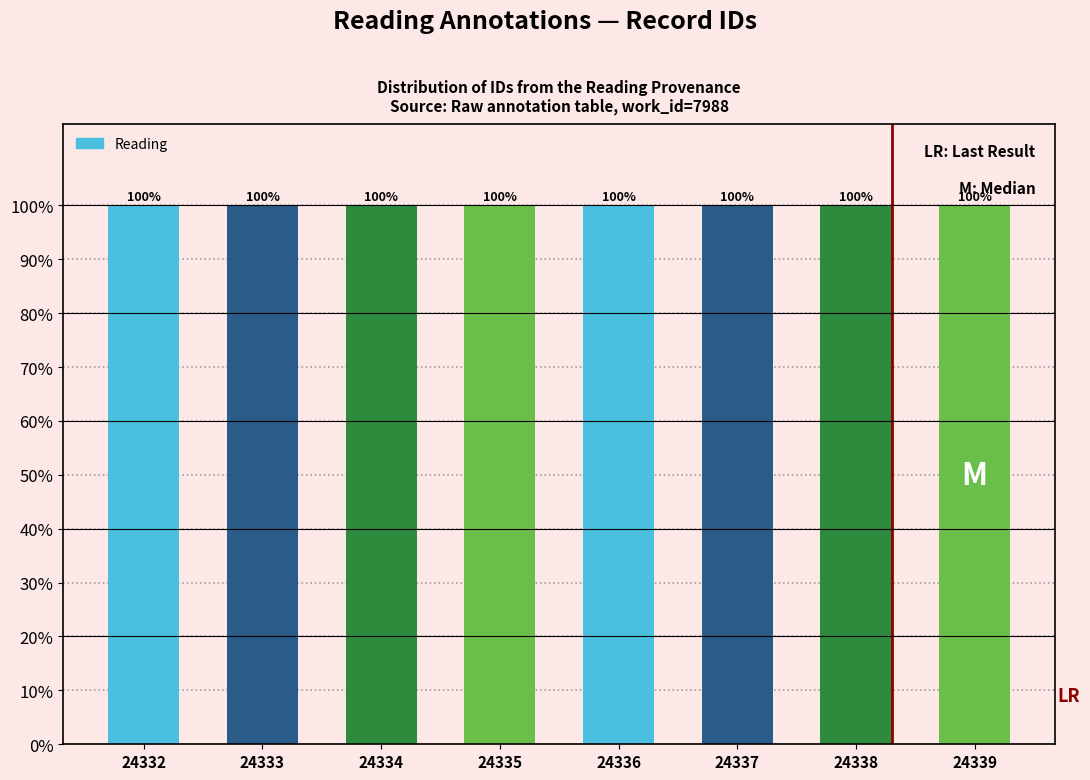

How many data points does each series have?

8